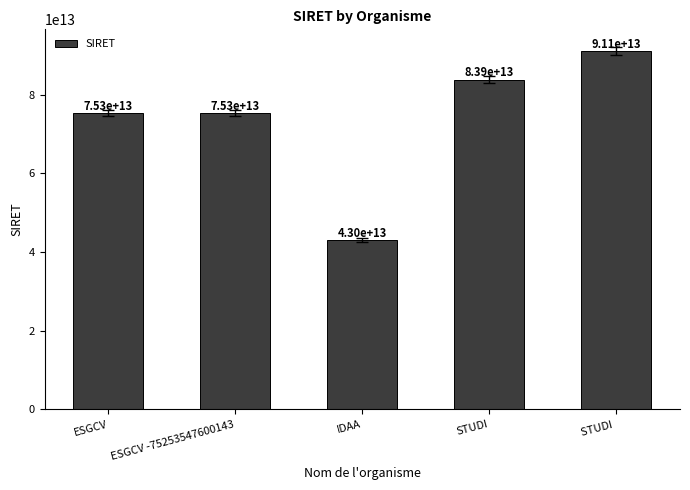

True or false: the data shows 43044911600036 at IDAA.

True